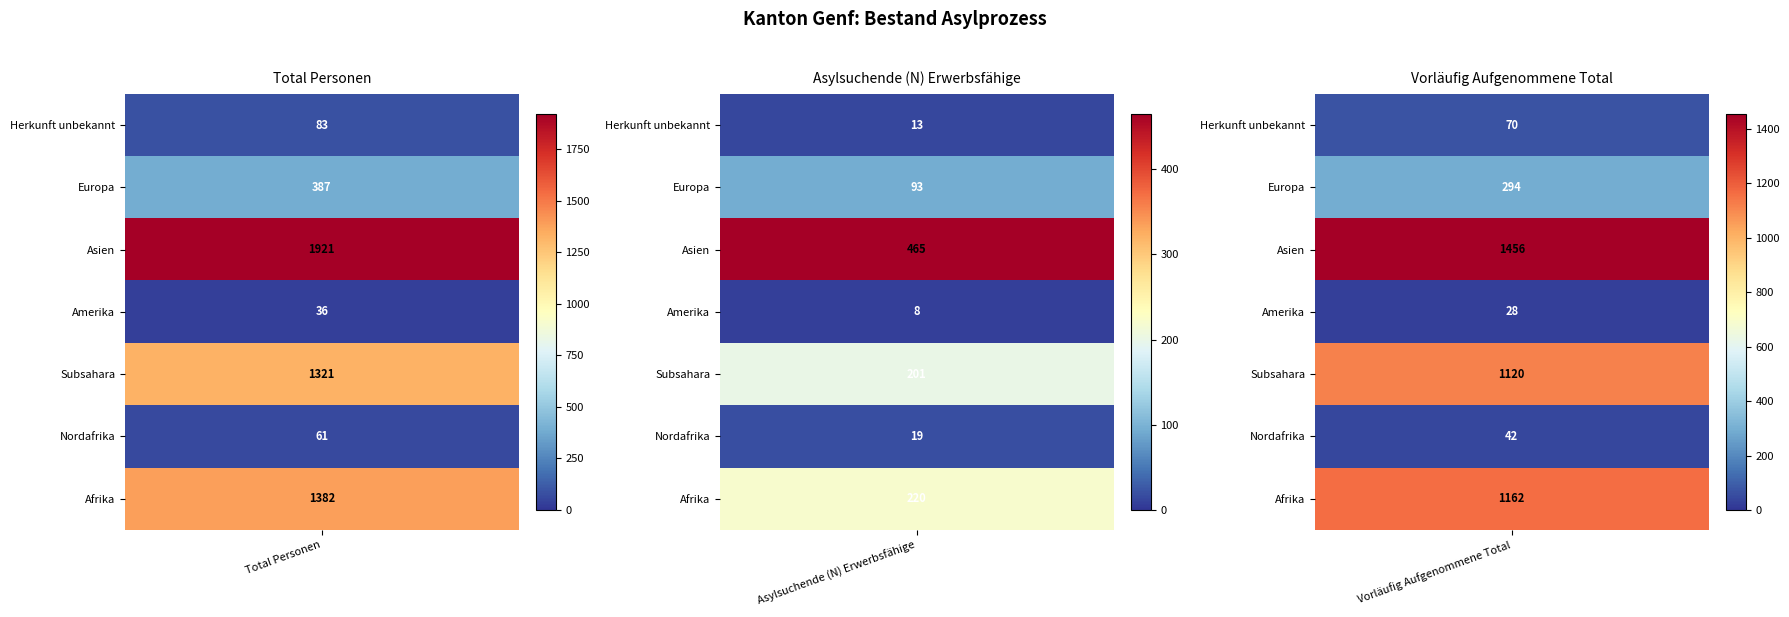

The value of Asien at 0 is 1921. True or false?

True